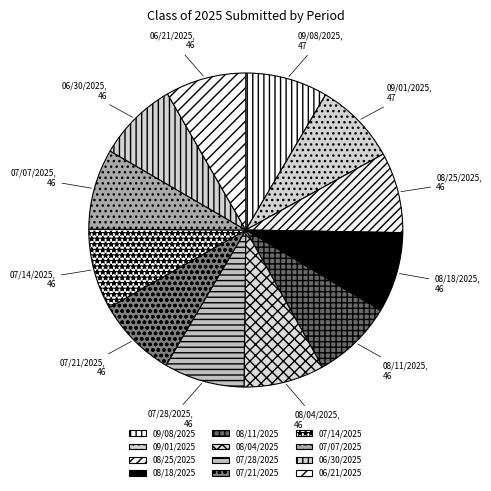

Is the sum of 09/08/2025 and 06/30/2025 greater than half?

No